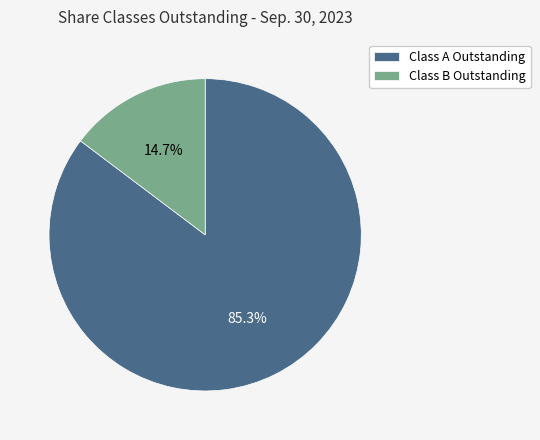

Does Class A Outstanding account for over 50% of the chart?

Yes